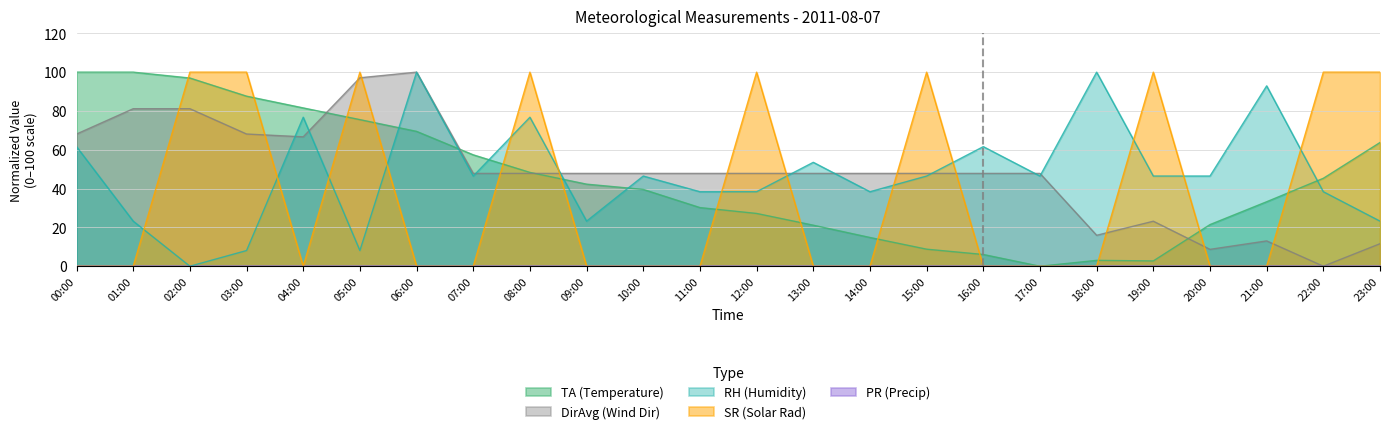

At which label is TA (Temperature) closest to 50?

08:00